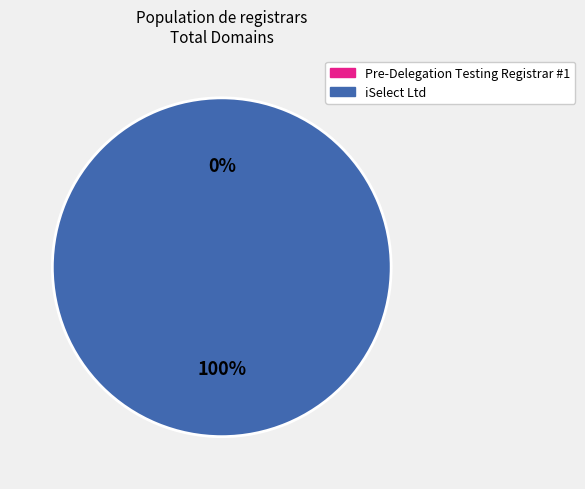

Is there any slice that represents more than half of the pie?

Yes